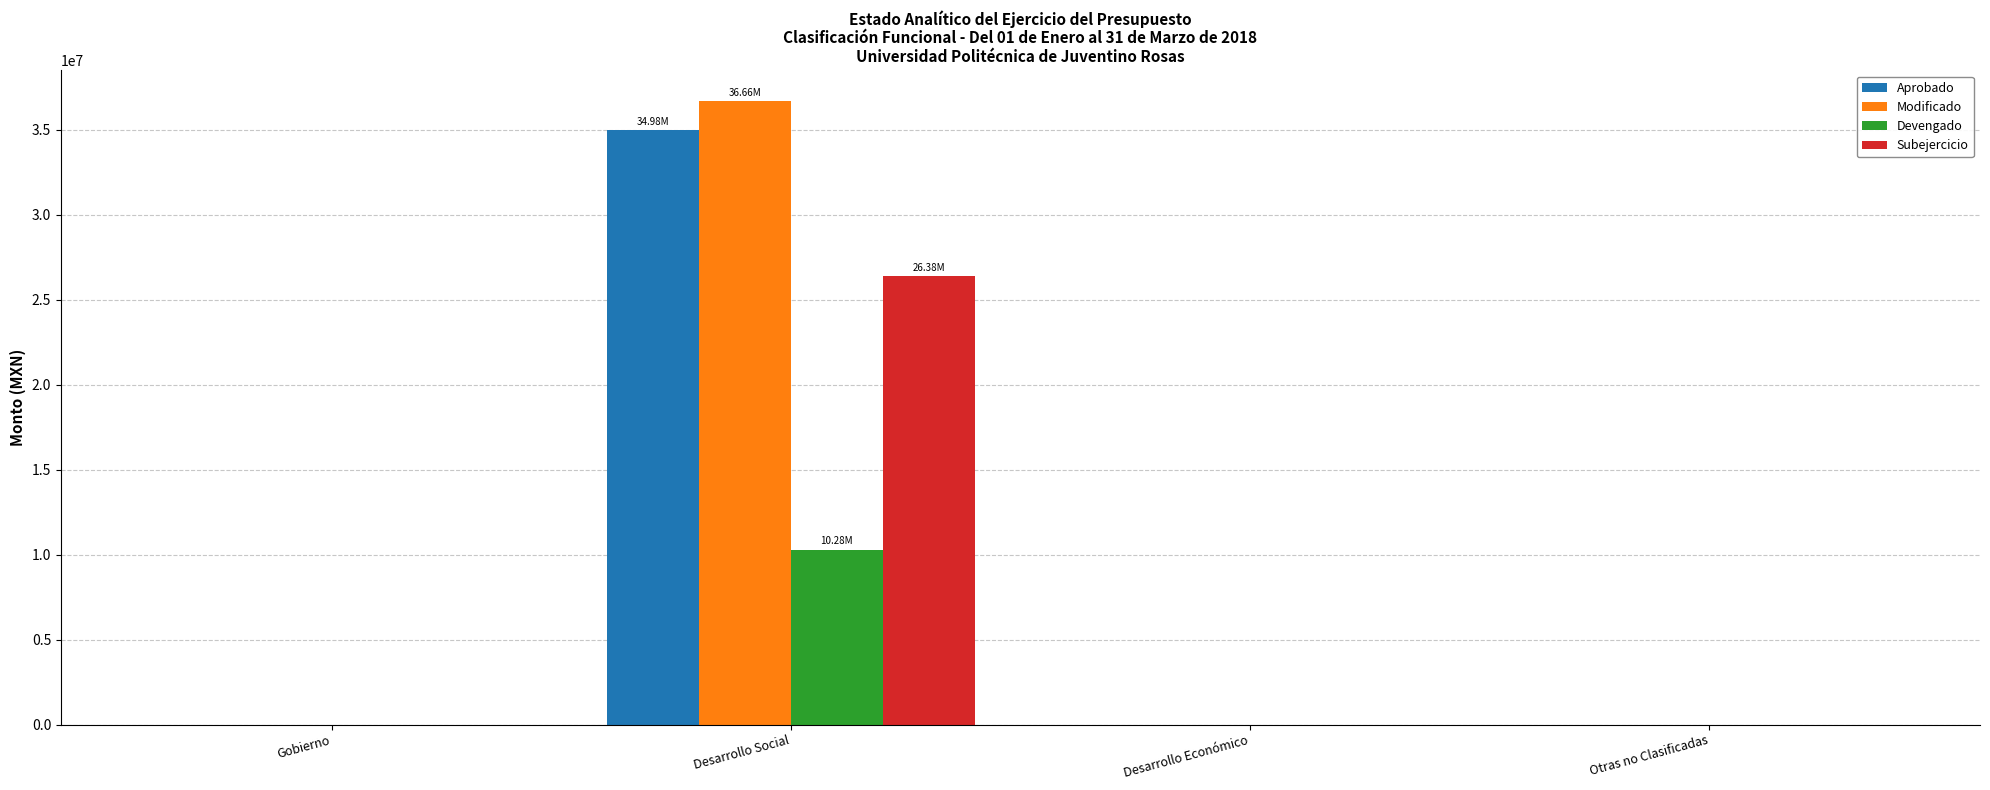

The value of Subejercicio at Desarrollo Económico is -17015083.7. True or false?

False